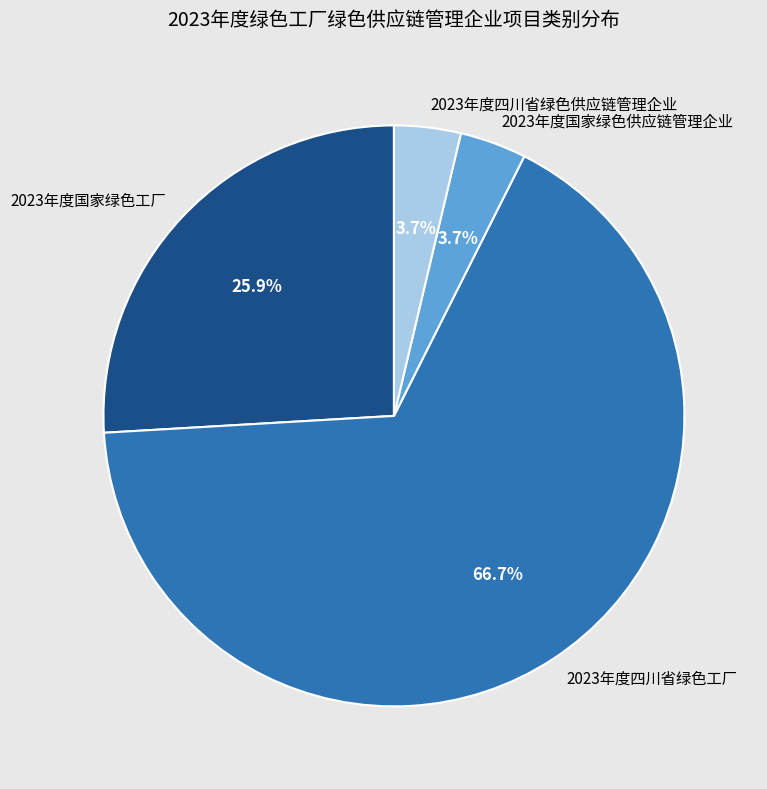

Is it true that 2023年度四川省绿色工厂 is 67% of the pie?

True